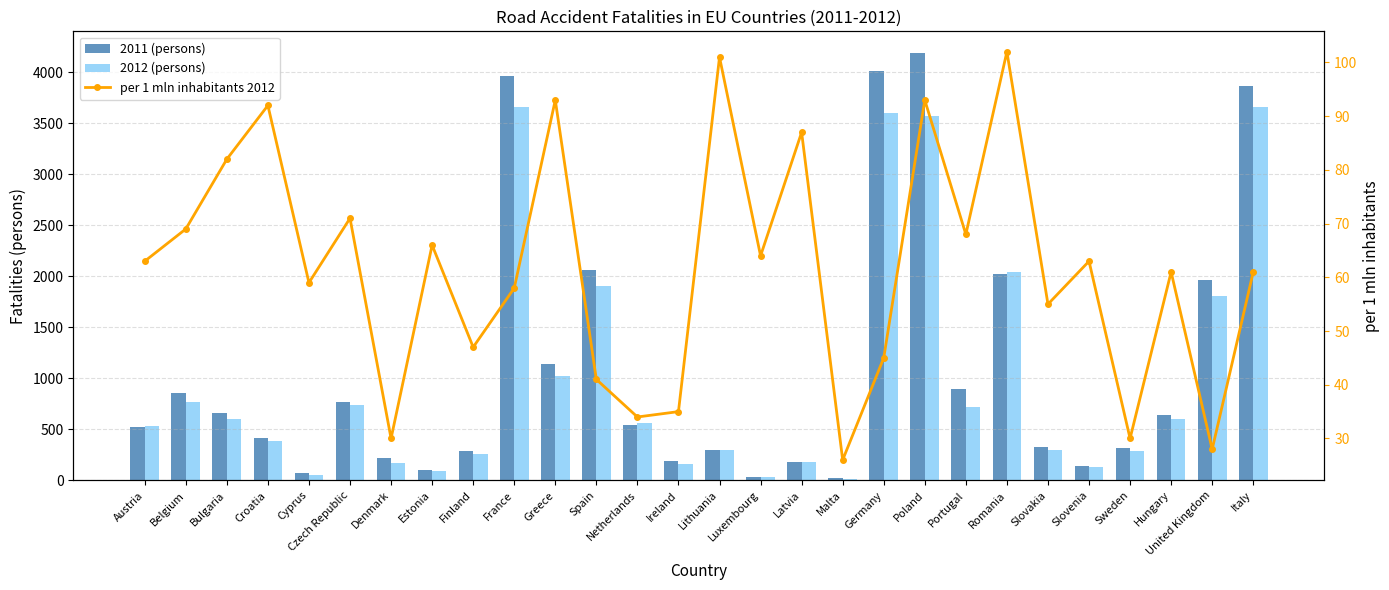

Is it true that 2012 (persons) equals 285 at Sweden?

True